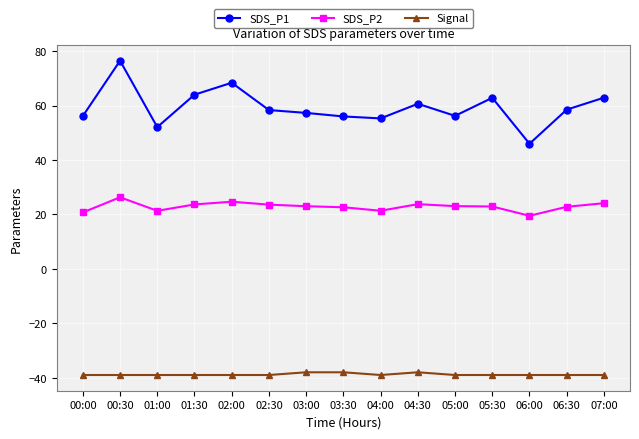

Which series has the widest spread of values?

SDS_P1